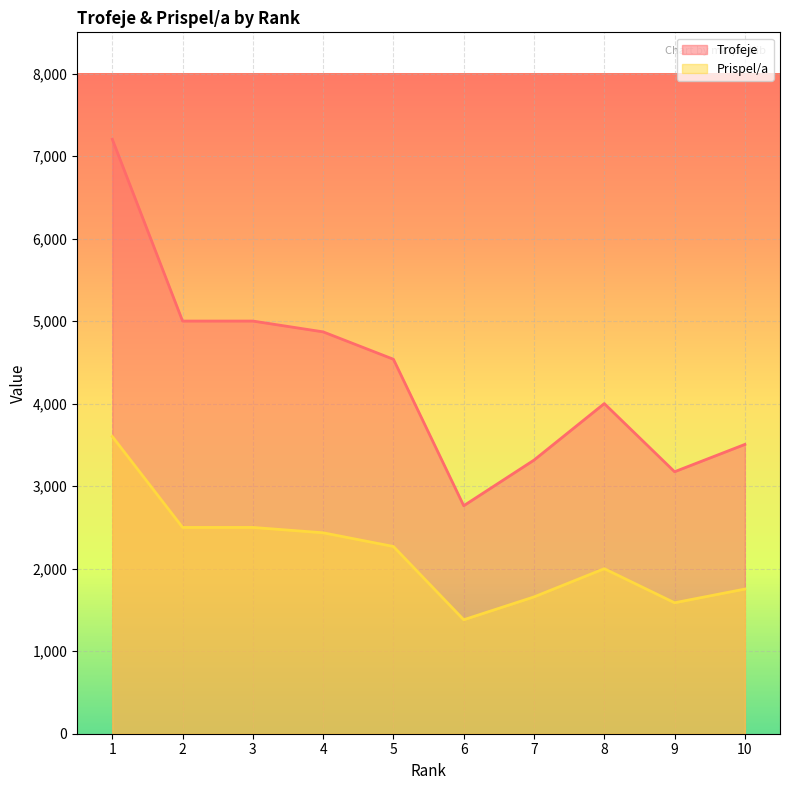

Reading left to right, transcribe all the data shown in this chart.

Trofeje: 1=7204	2=5001	3=5001	4=4870	5=4538	6=2763	7=3316	8=4001	9=3175	10=3506
Prispel/a: 1=3602	2=2500	3=2500	4=2435	5=2269	6=1381	7=1658	8=2000	9=1587	10=1753